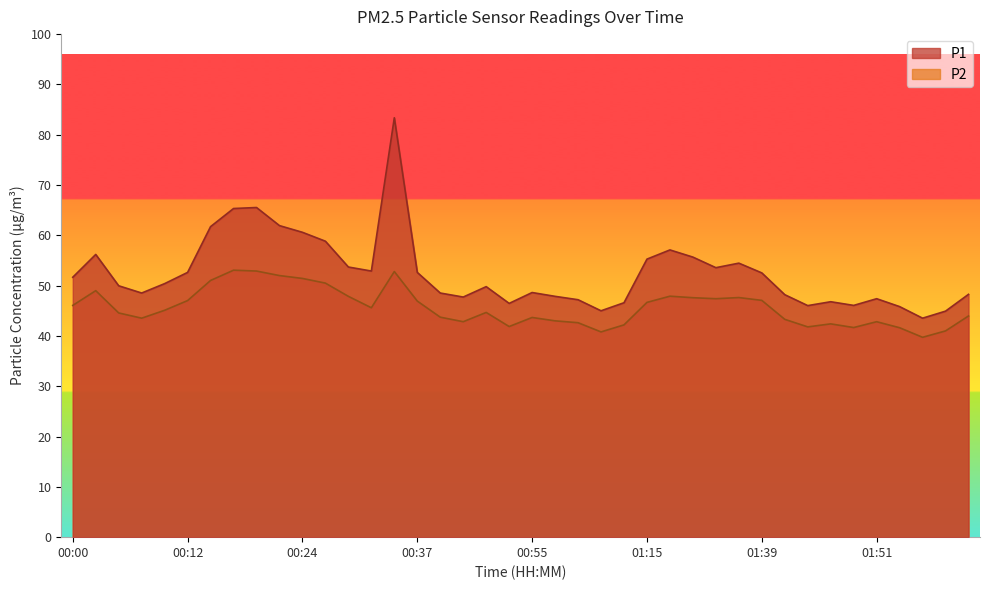

Where is the first local maximum for P2?

00:03